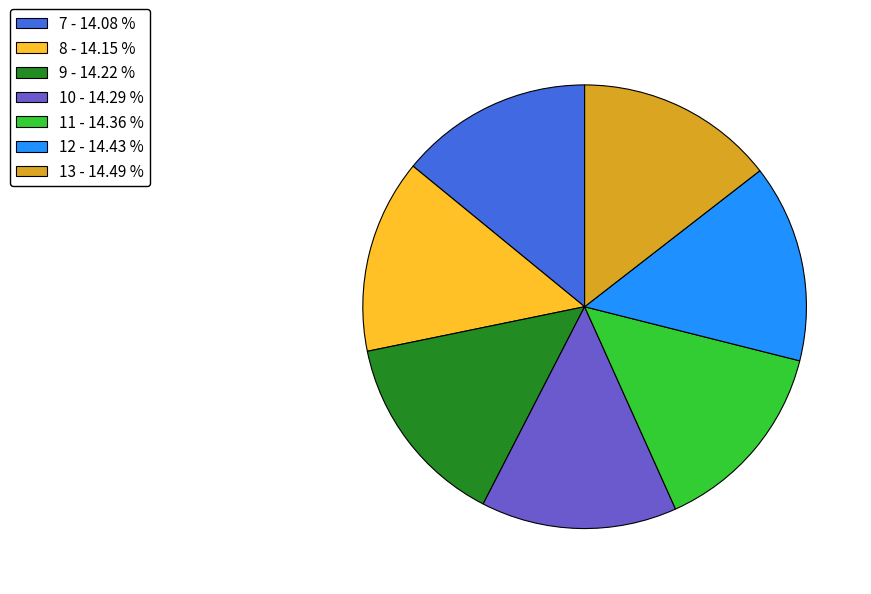

How many slices are in this pie chart?

7